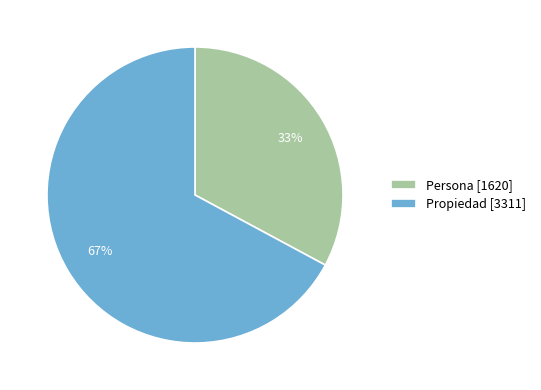

To the nearest percent, what portion does Persona represent?

33%